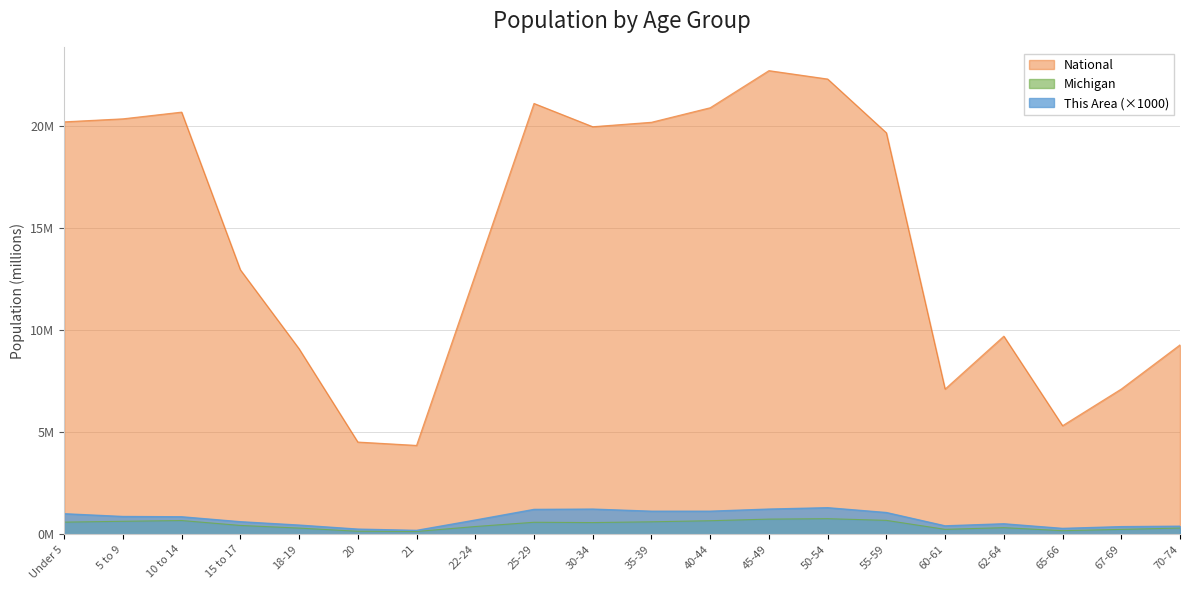

What is the difference between the maximum and minimum values in the Michigan series?

0.6